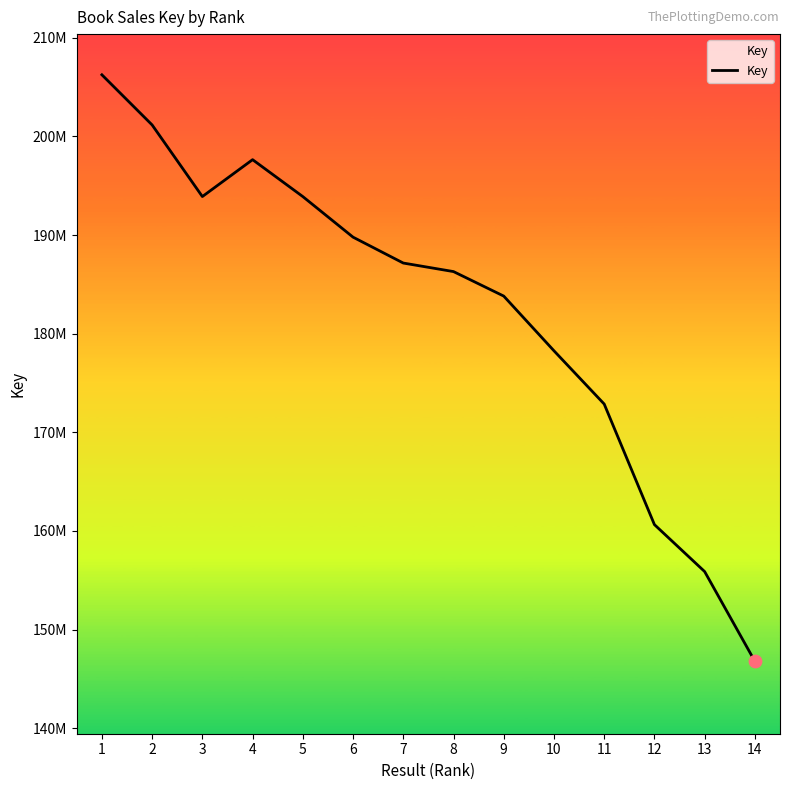

Which has a higher value, 1 or 2?

1